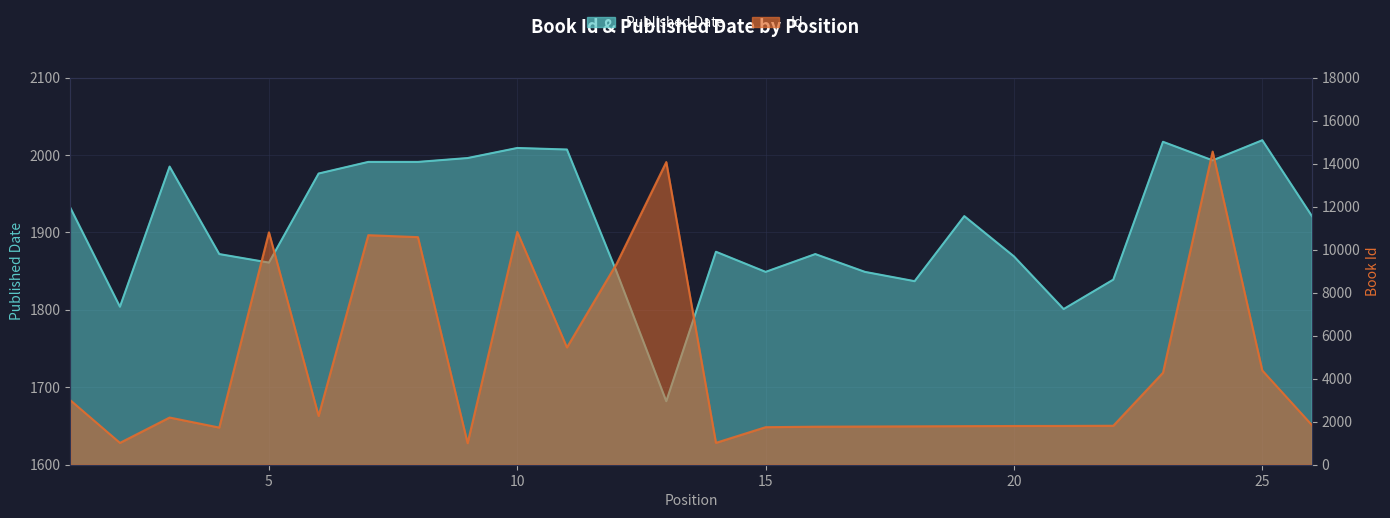

How many times do Published Date and Id cross each other?

11